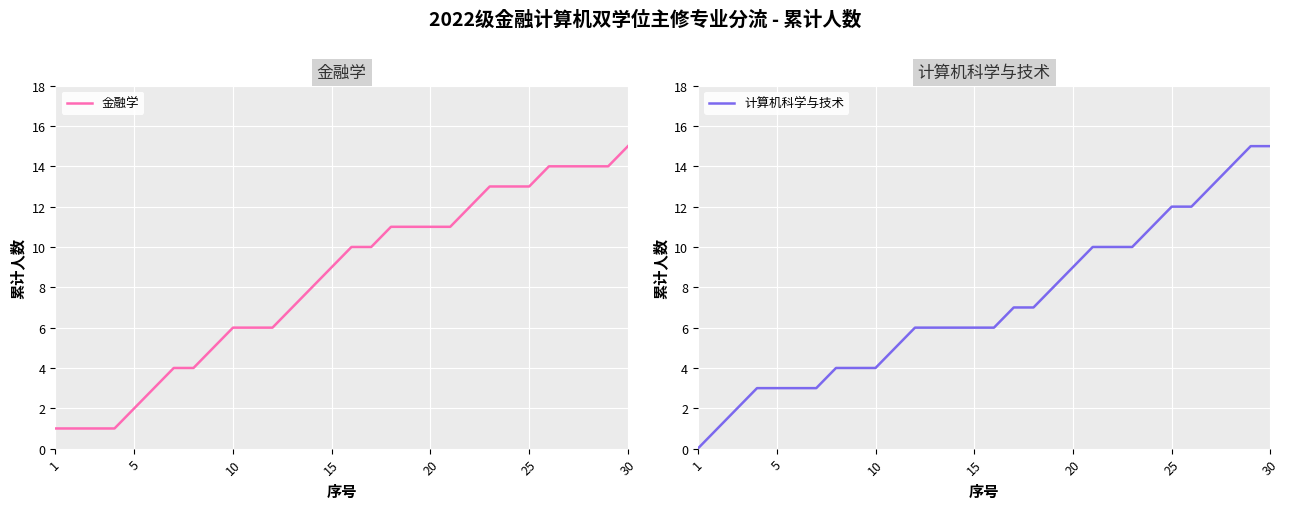

How many values in the 金融学 series are below 10?

15